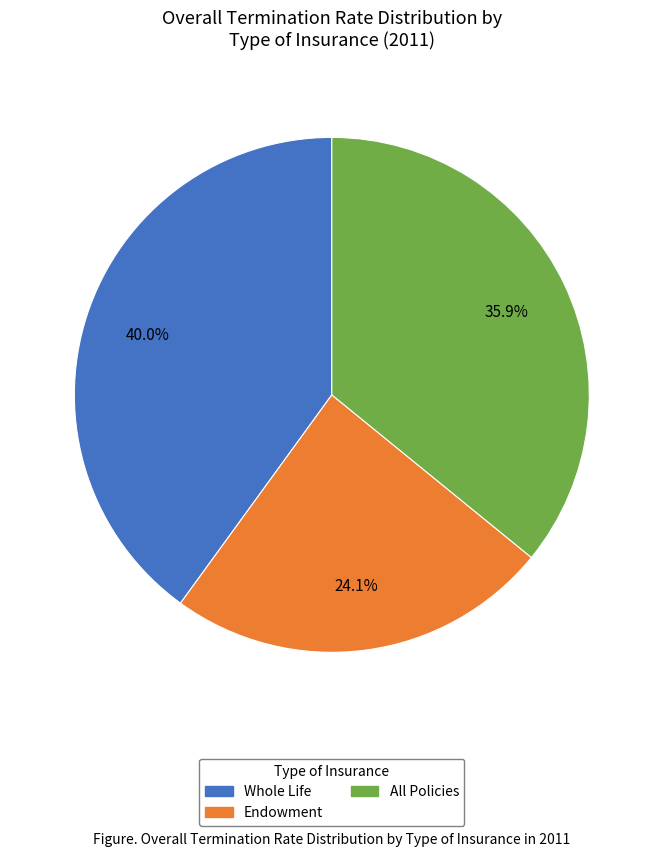

To the nearest percent, what is the difference between the largest and smallest slice percentages?

16%